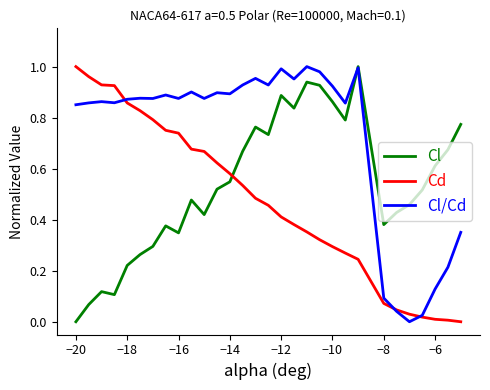

True or false: Cl/Cd and Cd intersect in this chart.

True